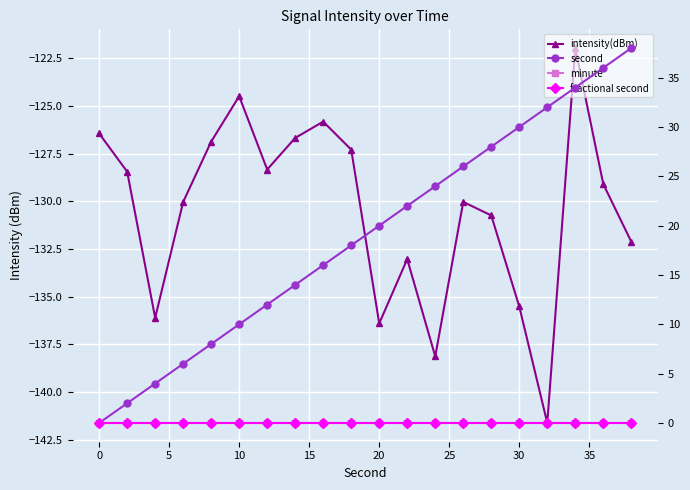

Reading left to right, transcribe all the data shown in this chart.

intensity(dBm): -126.4	-128.4	-136.1	-130.0	-126.9	-124.5	-128.3	-126.7	-125.8	-127.3	-136.4	-133.0	-138.1	-130.0	-130.7	-135.5	-141.6	-122.0	-129.1	-132.1
second: 0.0	2.0	4.0	6.0	8.0	10.0	12.0	14.0	16.0	18.0	20.0	22.0	24.0	26.0	28.0	30.0	32.0	34.0	36.0	38.0
minute: 0.0	0.0	0.0	0.0	0.0	0.0	0.0	0.0	0.0	0.0	0.0	0.0	0.0	0.0	0.0	0.0	0.0	0.0	0.0	0.0
fractional second: 0.0	0.0	0.0	0.0	0.0	0.0	0.0	0.0	0.0	0.0	0.0	0.0	0.0	0.0	0.0	0.0	0.0	0.0	0.0	0.0